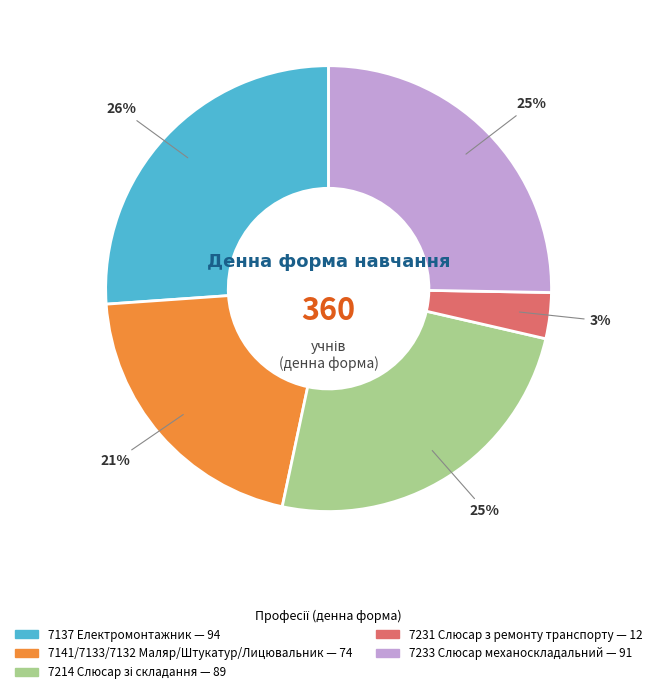

How many segments does this pie chart have?

5